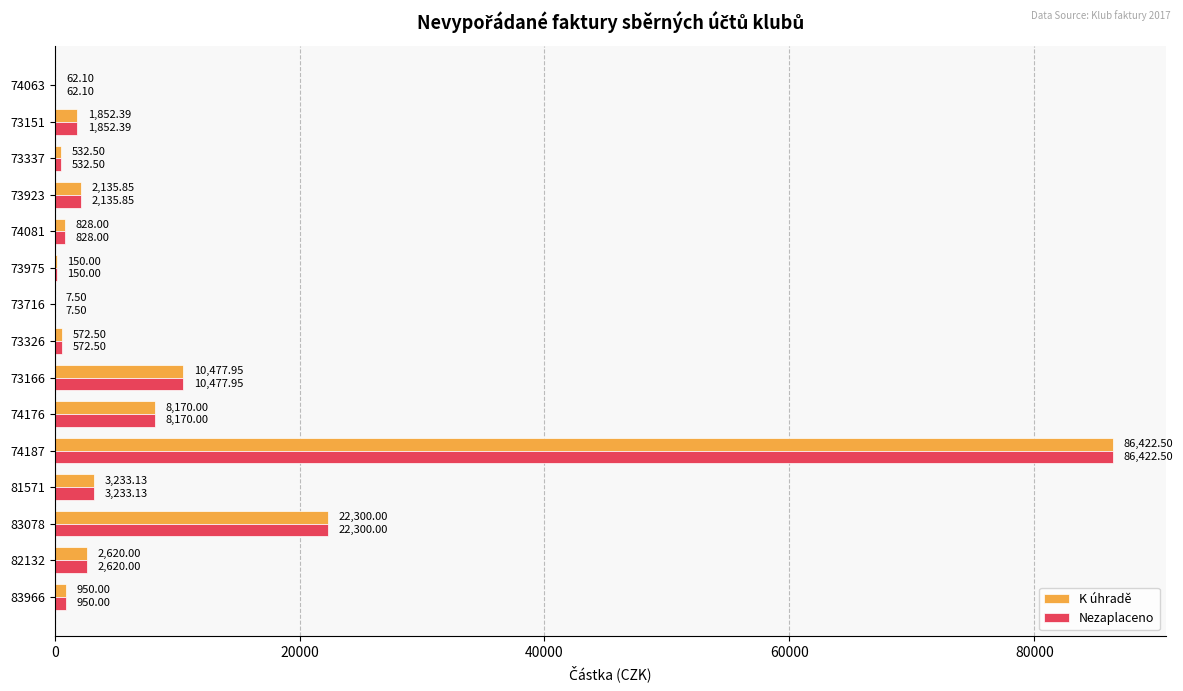

Which category has the highest value across all series?

74187